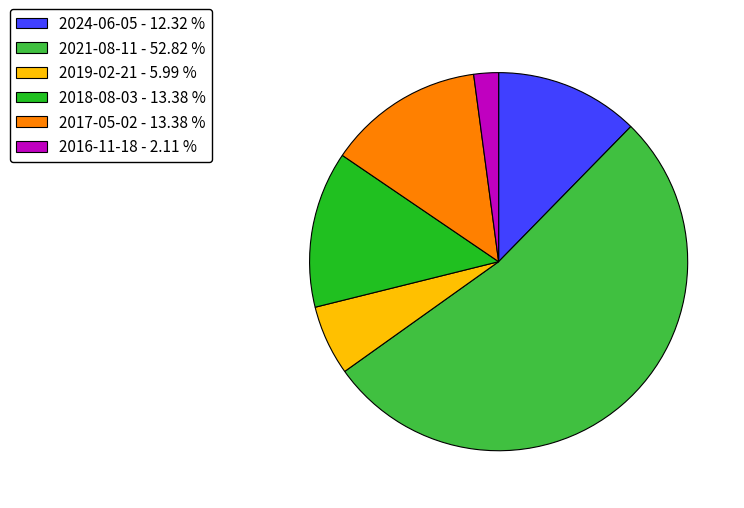

How many segments does this pie chart have?

6